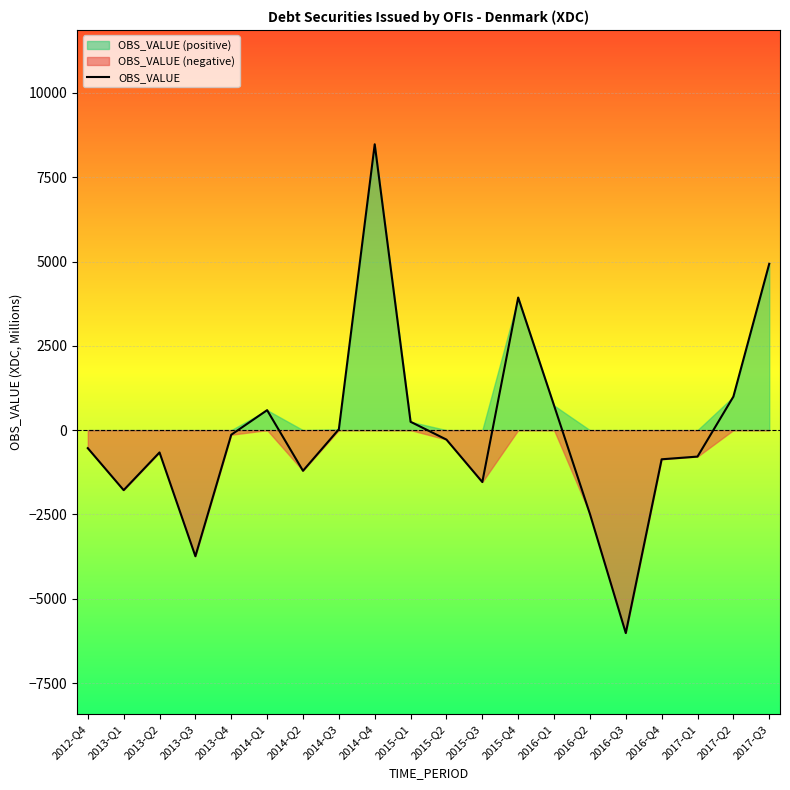

How many lines are shown in the chart?

1